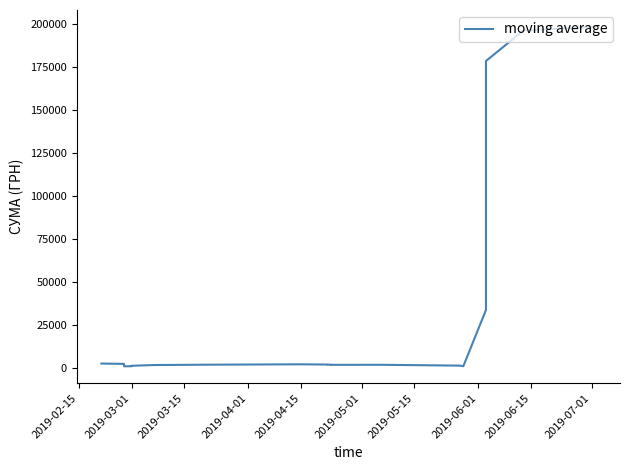

At which label does the data first exceed 1814?

2019-02-15